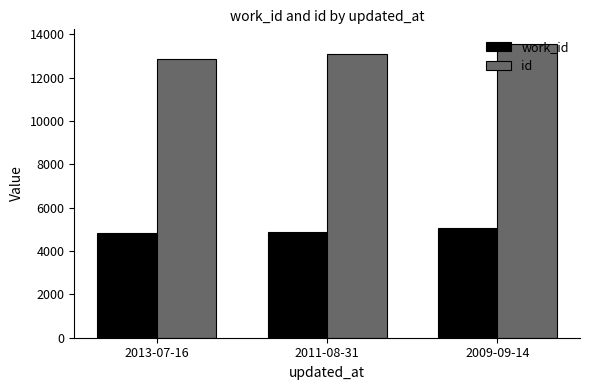

Which category has the highest value in the id series?

2009-09-14